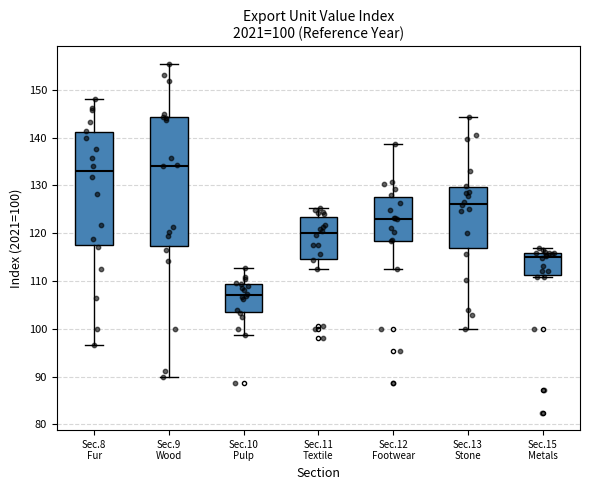

Which box is the tallest, from its lower edge to its upper edge?

Sec.9 Wood